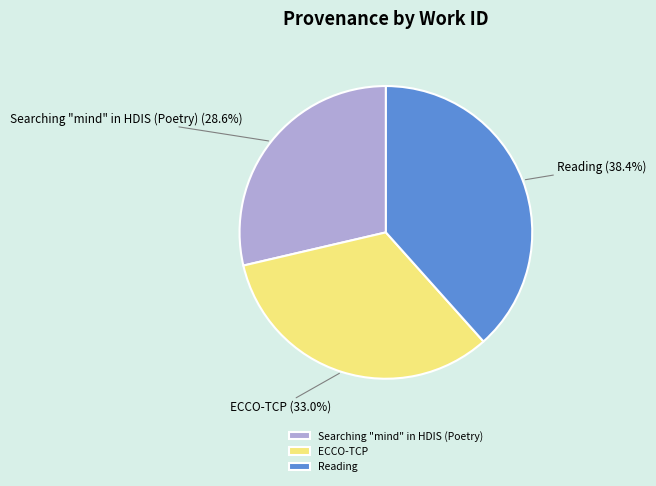

The Reading slice represents 52% of the pie. True or false?

False